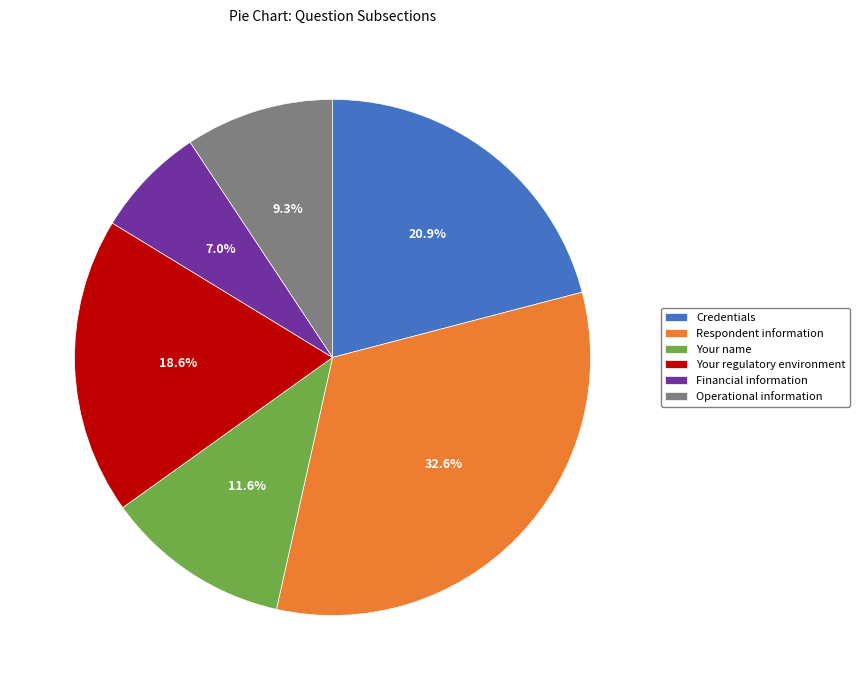

The Financial information slice represents 1% of the pie. True or false?

False